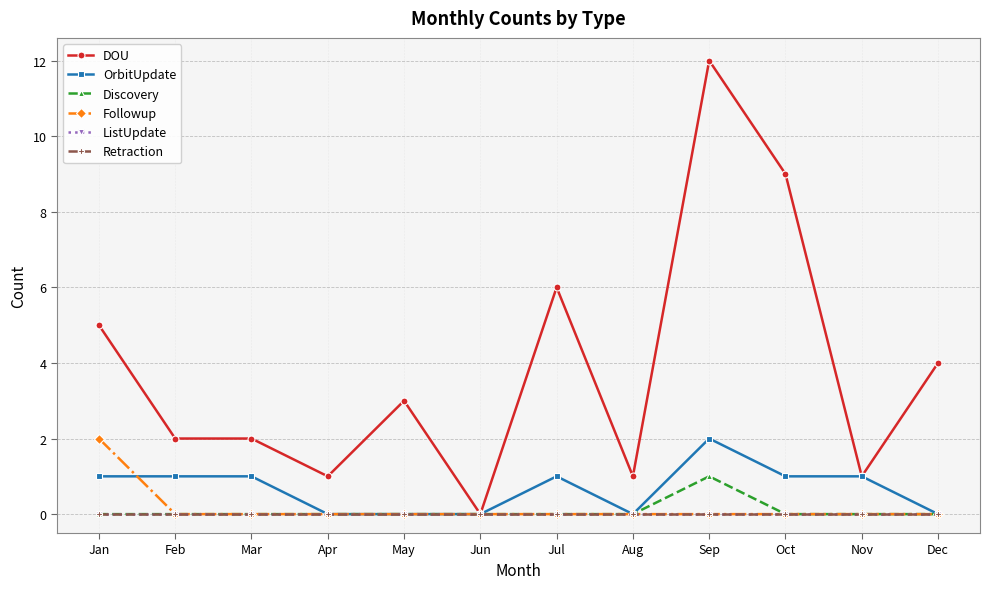

List the labels in order of ListUpdate value, largest first.

Jan, Feb, Mar, Apr, May, Jun, Jul, Aug, Sep, Oct, Nov, Dec